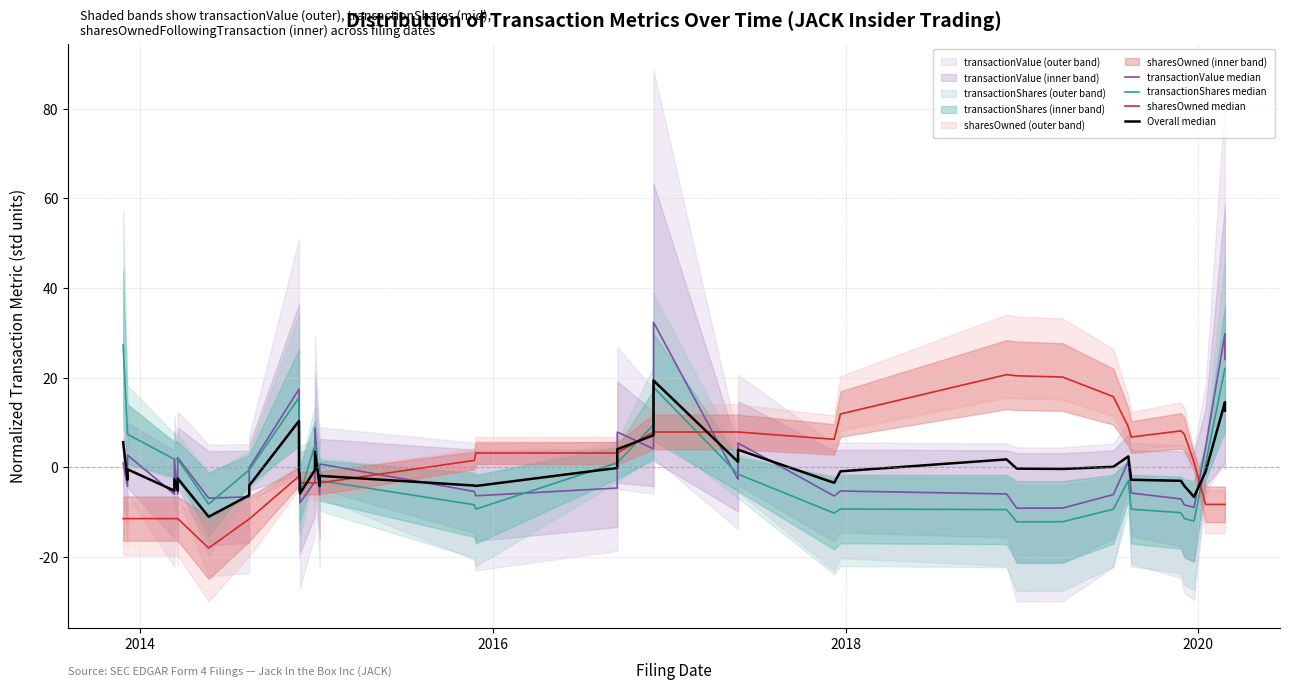

Is the value of transactionShares median at 27 greater than the value of sharesOwned median at 26?

No